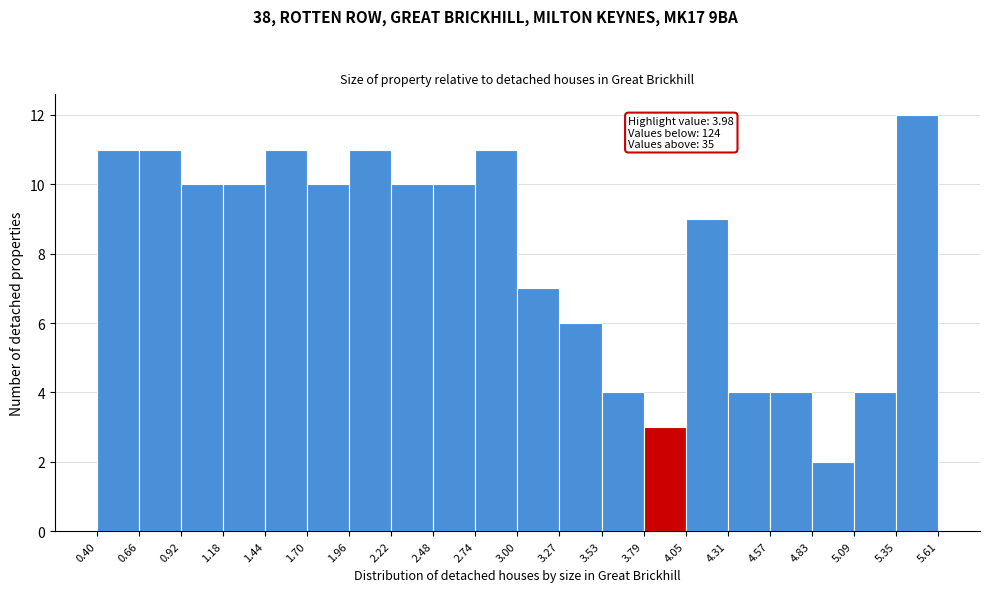

Which range on the x-axis has the tallest bar?

5.35 to 5.61